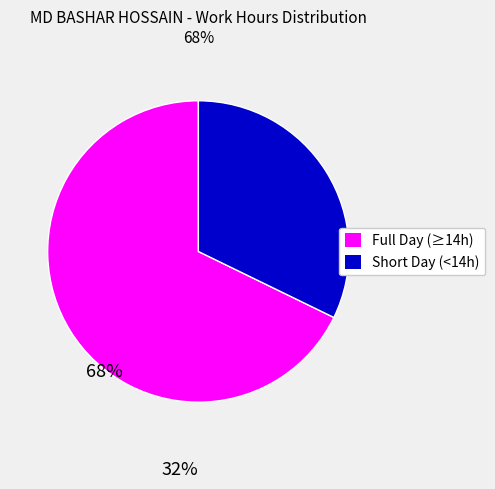

Is there any slice that represents more than half of the pie?

Yes